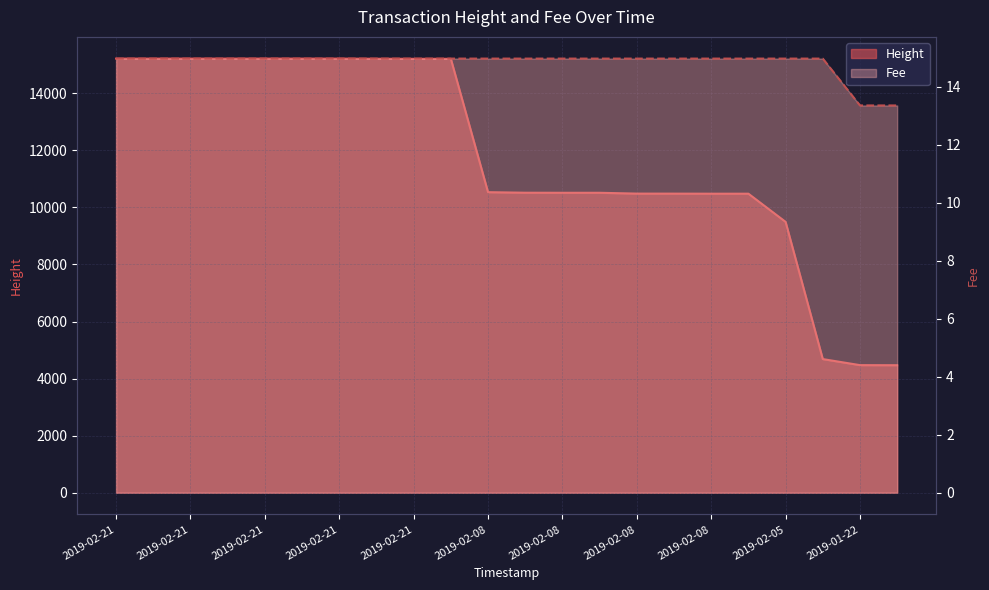

At which label is Fee closest to 14?

2019-01-22